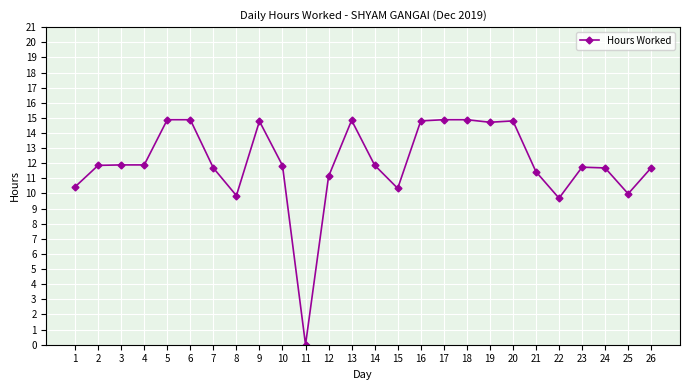

True or false: the data has more than 2 interior local peaks.

True